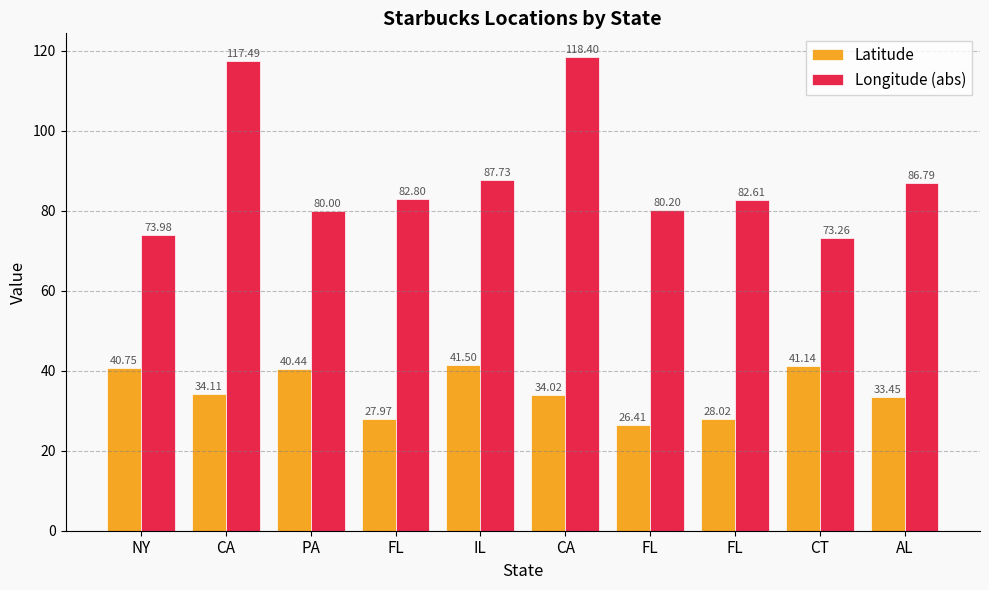

What are all the series names shown in the legend?

Latitude, Longitude (abs)